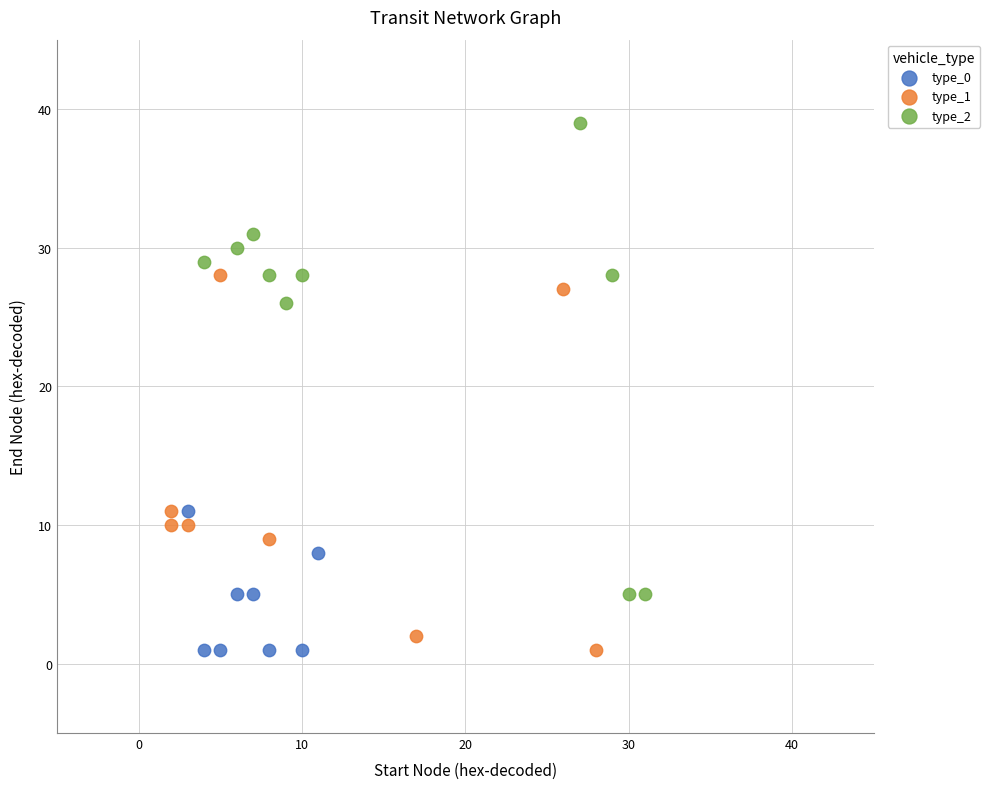

Which series reaches the maximum Y coordinate?

type_2